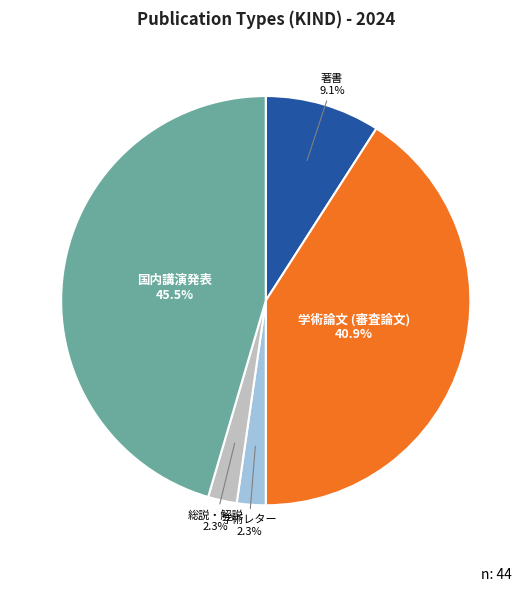

Is there a majority slice in this chart?

No